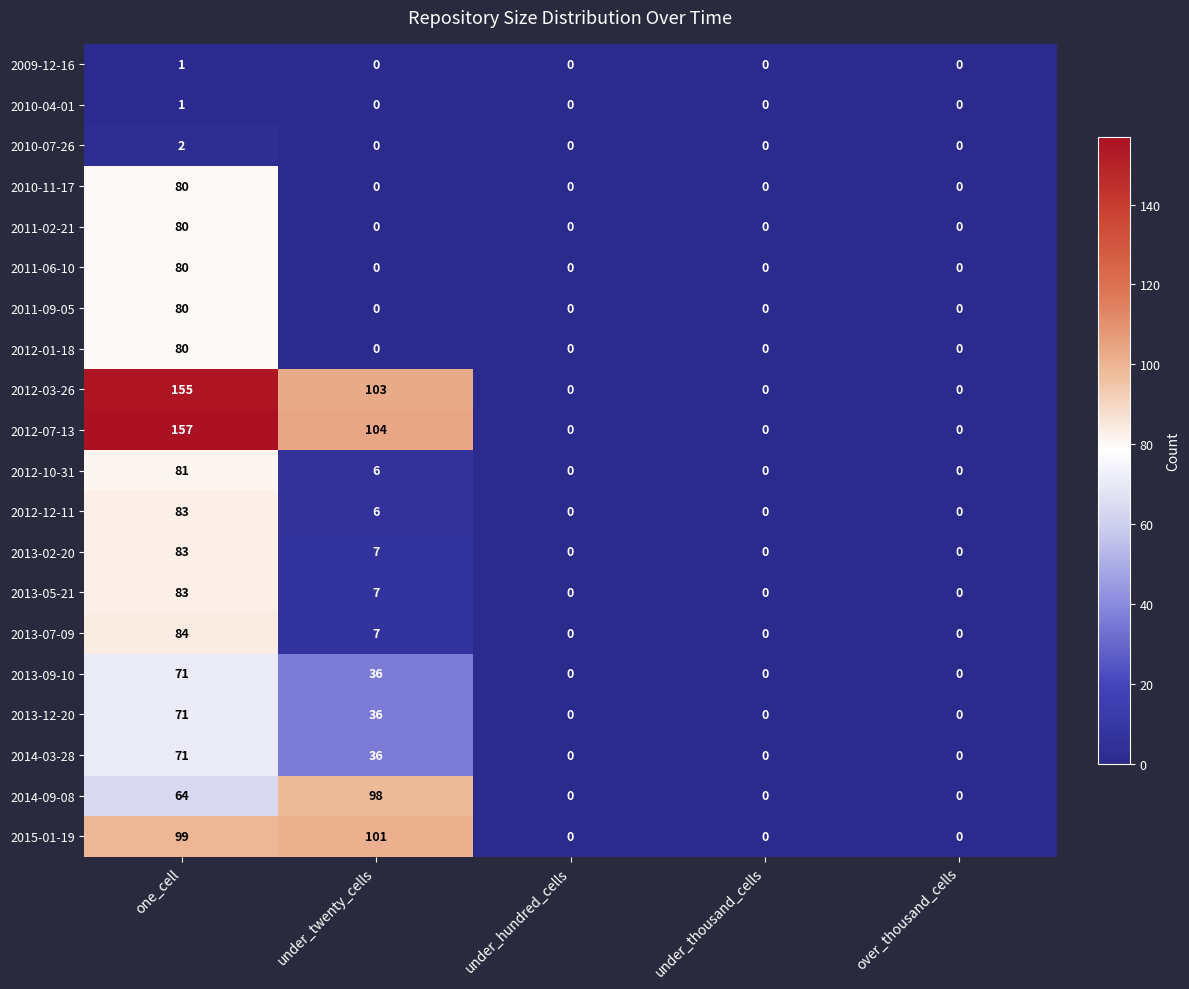

What is the highest value of the 2013-02-20 series?

83